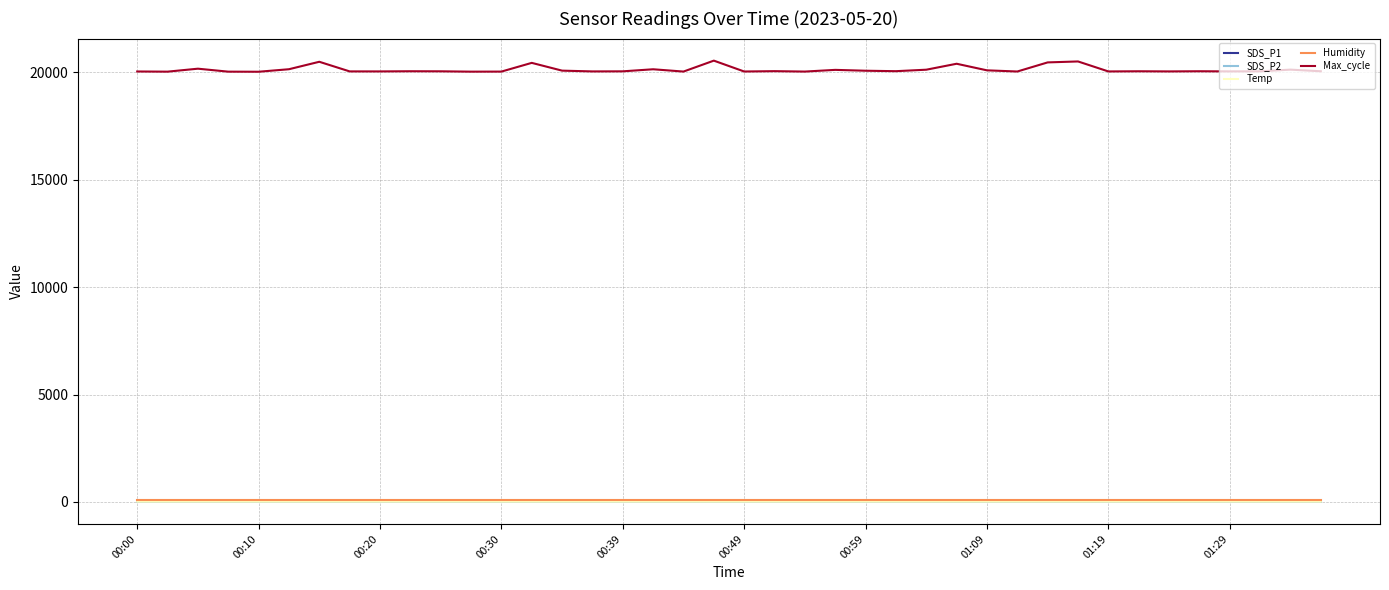

What is the average value of the SDS_P2 series?

0.6